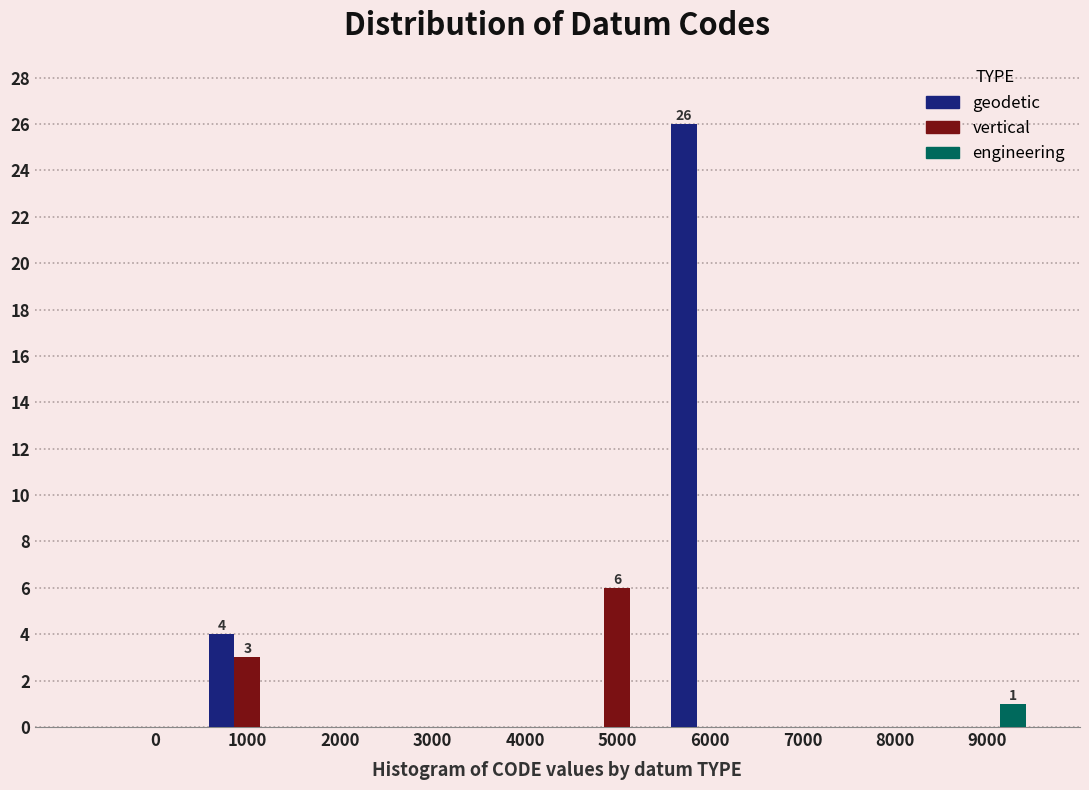

Reading right to left, list all the values displayed in this chart.

geodetic: 9000=0	8000=0	7000=0	6000=26	5000=0	4000=0	3000=0	2000=0	1000=4	0=0
vertical: 9000=0	8000=0	7000=0	6000=0	5000=6	4000=0	3000=0	2000=0	1000=3	0=0
engineering: 9000=1	8000=0	7000=0	6000=0	5000=0	4000=0	3000=0	2000=0	1000=0	0=0